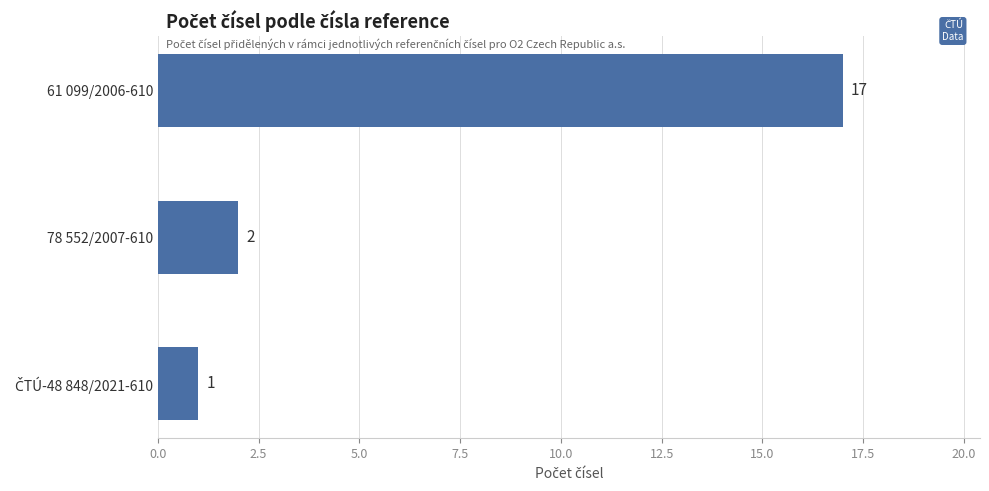

What is the label of the 2nd bar from the bottom?

78 552/2007-610